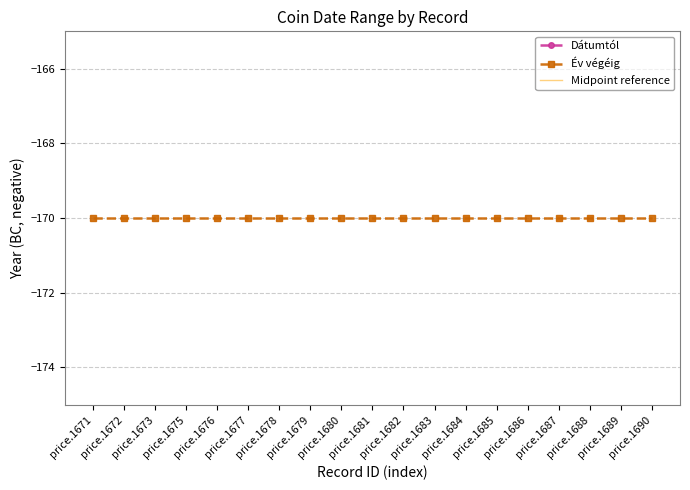

True or false: Év végéig has a value of -255 at price.1677.

False